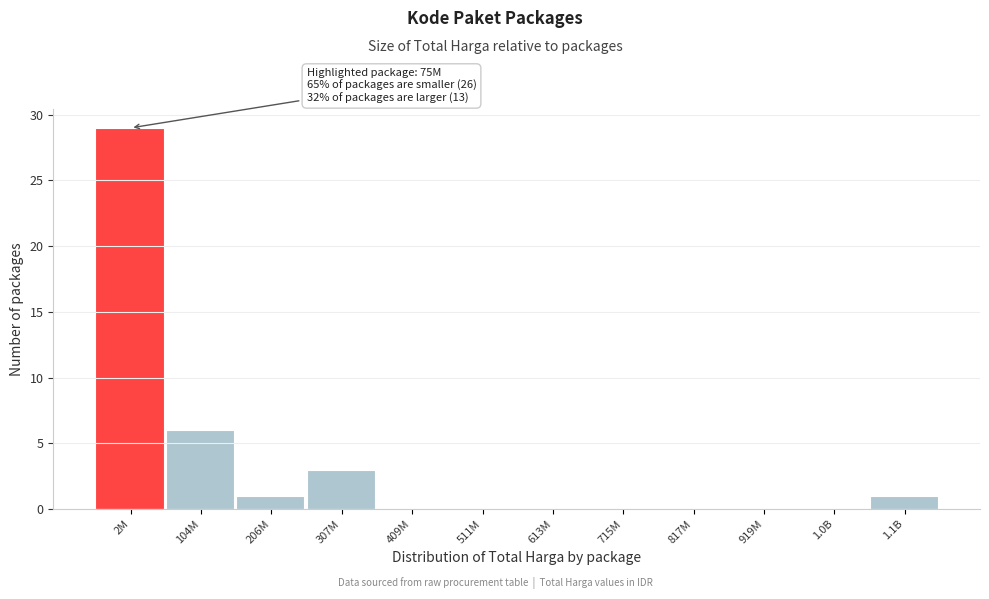

Reading left to right, what are all the values shown in this chart?

2M=29	104M=6	206M=1	307M=3	409M=0	511M=0	613M=0	715M=0	817M=0	919M=0	1.0B=0	1.1B=1